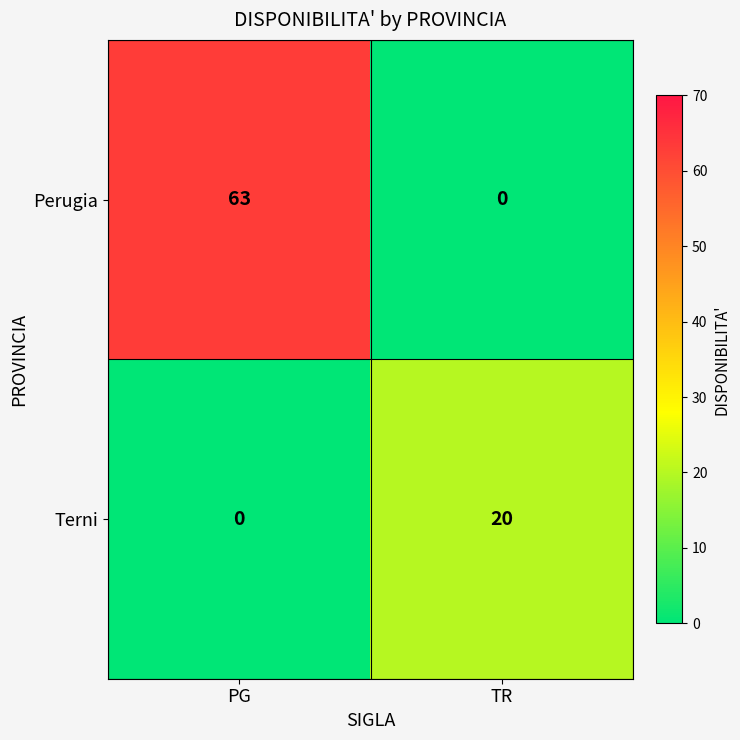

What is the difference between the Perugia values at PG and TR?

63